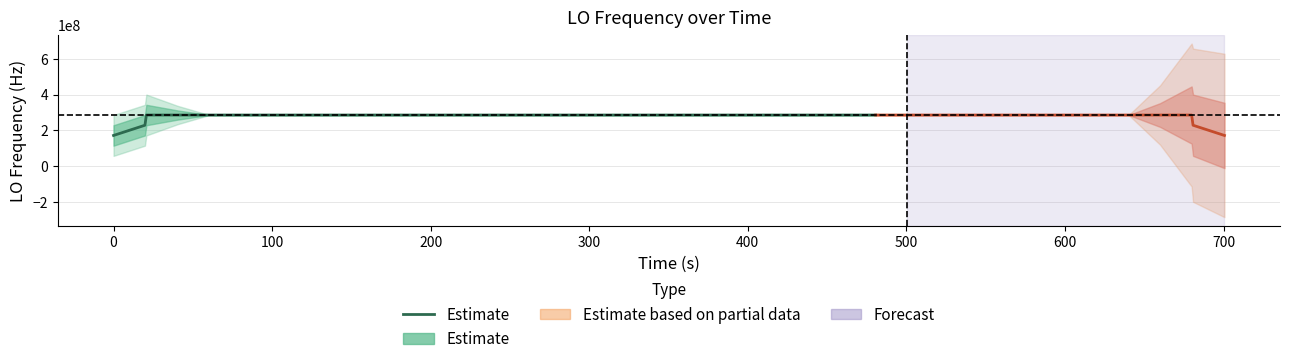

Does the chart have visible grid lines?

Yes